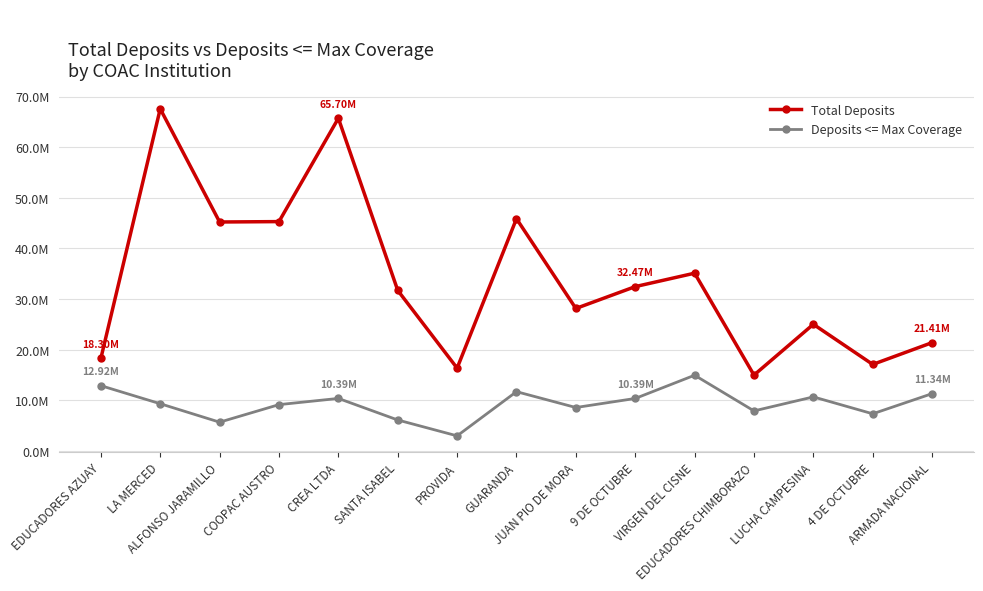

What is the spread (max minus min) of values at PROVIDA?

13.4